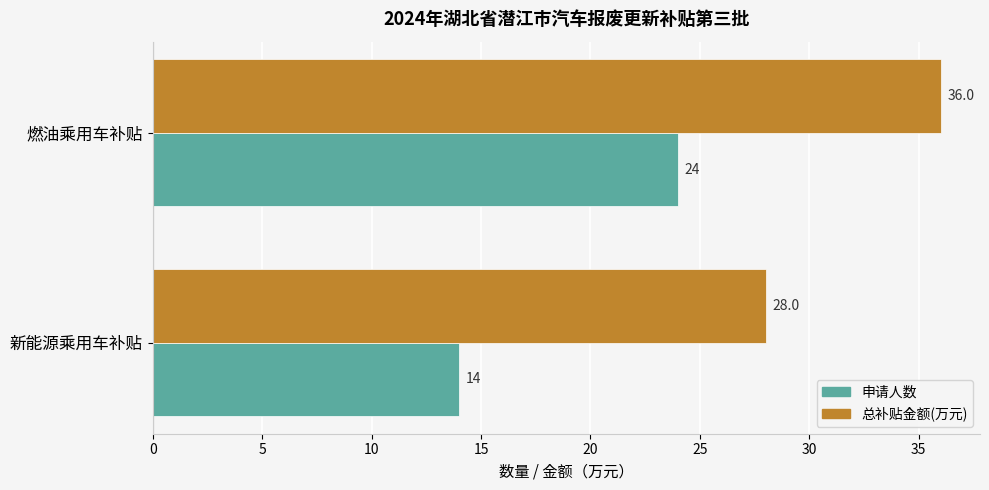

What is the minimum value for 总补贴金额(万元)?

28